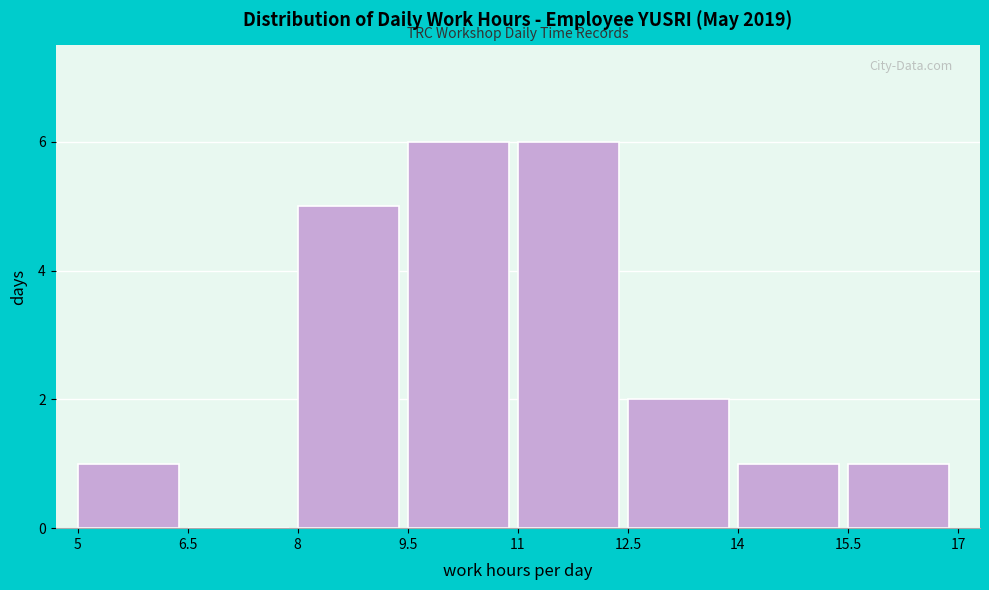

Reading right to left, transcribe all the data shown in this chart.

15.5=1	14=1	12.5=2	11=6	9.5=6	8=5	6.5=0	5=1